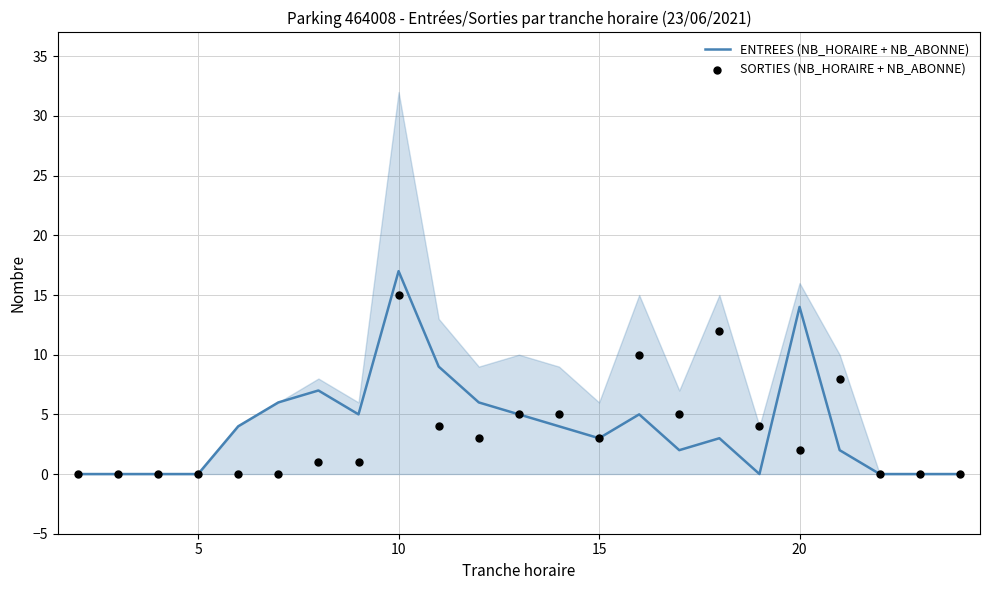

At which label does ENTREES (NB_HORAIRE + NB_ABONNE) reach its peak?

10